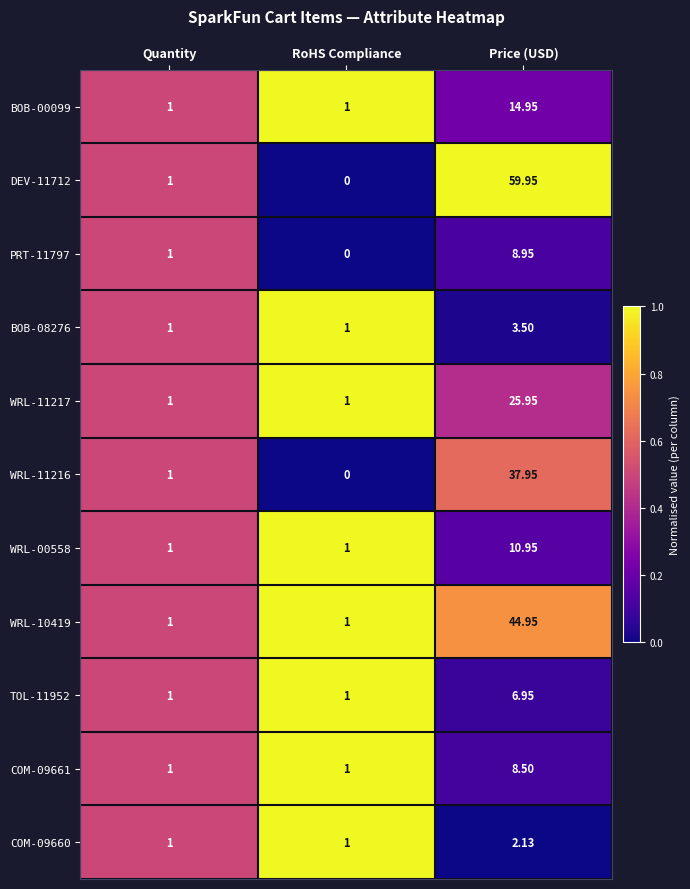

Which series has the largest total across all categories?

DEV-11712